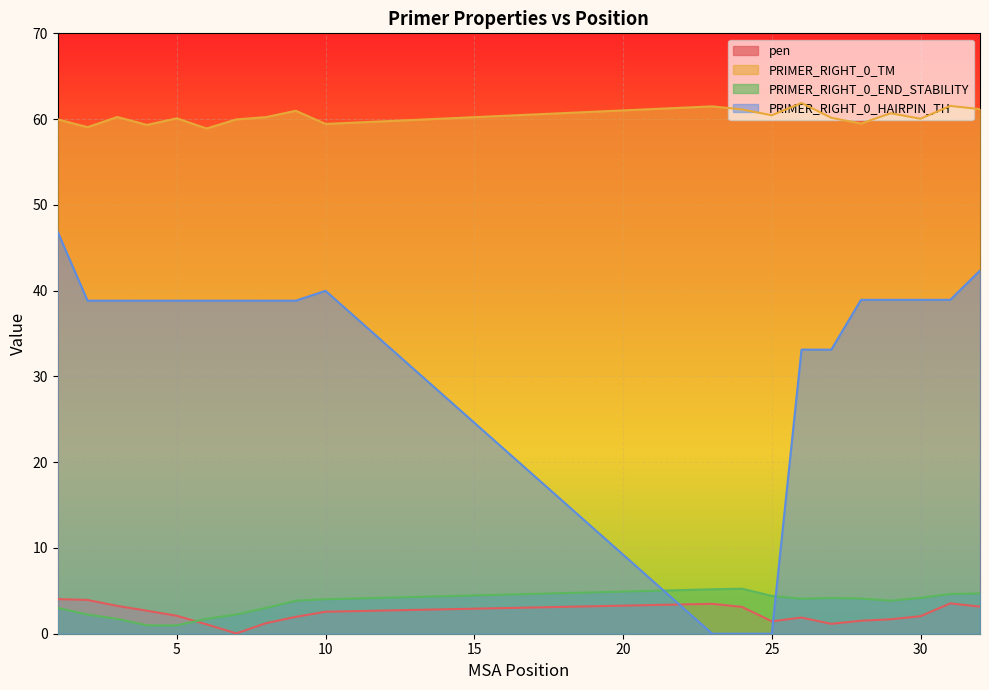

What is the sum of all PRIMER_RIGHT_0_TM values?

1206.2